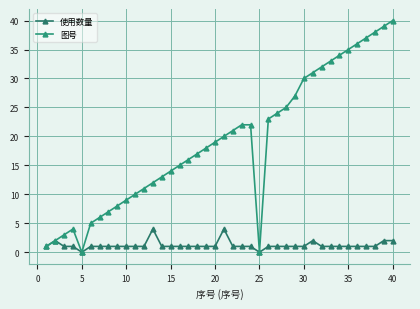

Reading left to right, extract all data points from this chart.

使用数量: 1	2	1	1	0	1	1	1	1	1	1	1	4	1	1	1	1	1	1	1	4	1	1	1	0	1	1	1	1	1	2	1	1	1	1	1	1	1	2	2
图号: 1	2	3	4	0	5	6	7	8	9	10	11	12	13	14	15	16	17	18	19	20	21	22	22	0	23	24	25	27	30	31	32	33	34	35	36	37	38	39	40